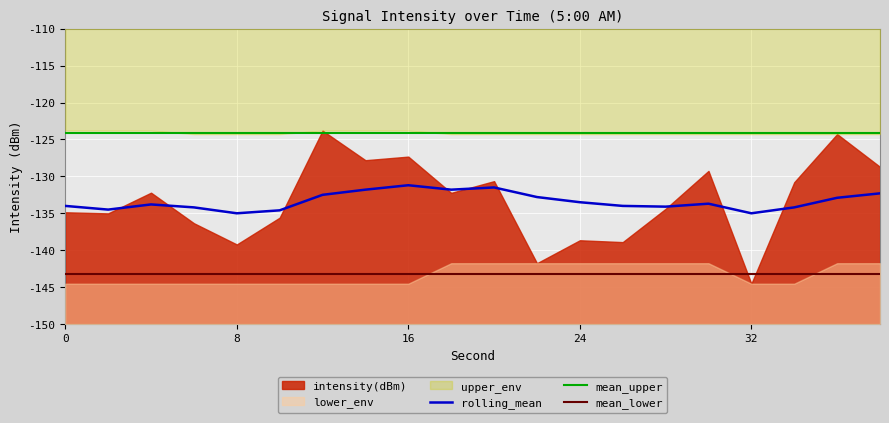

True or false: mean_lower and mean_upper cross at least once.

False